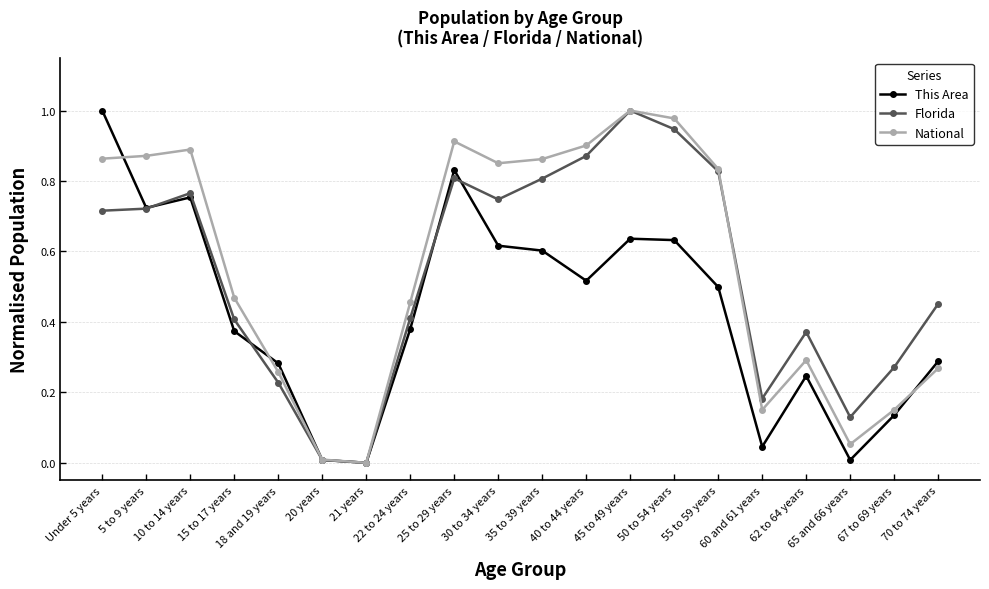

What is the maximum value for Florida?

1.0